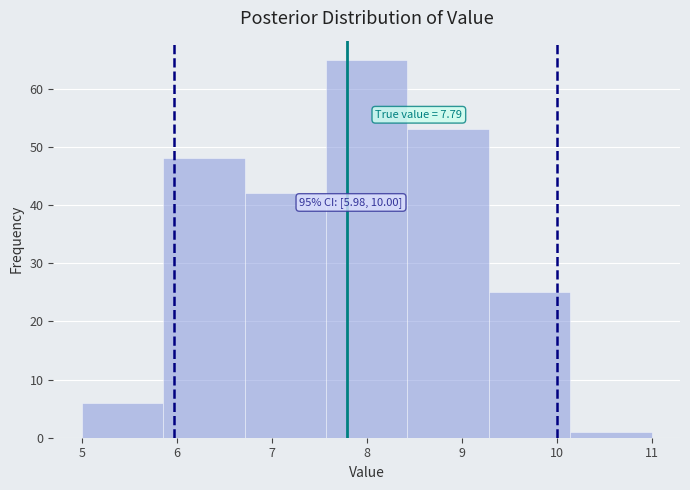

Over which range of the x-axis is the bar tallest?

7.6 to 8.4